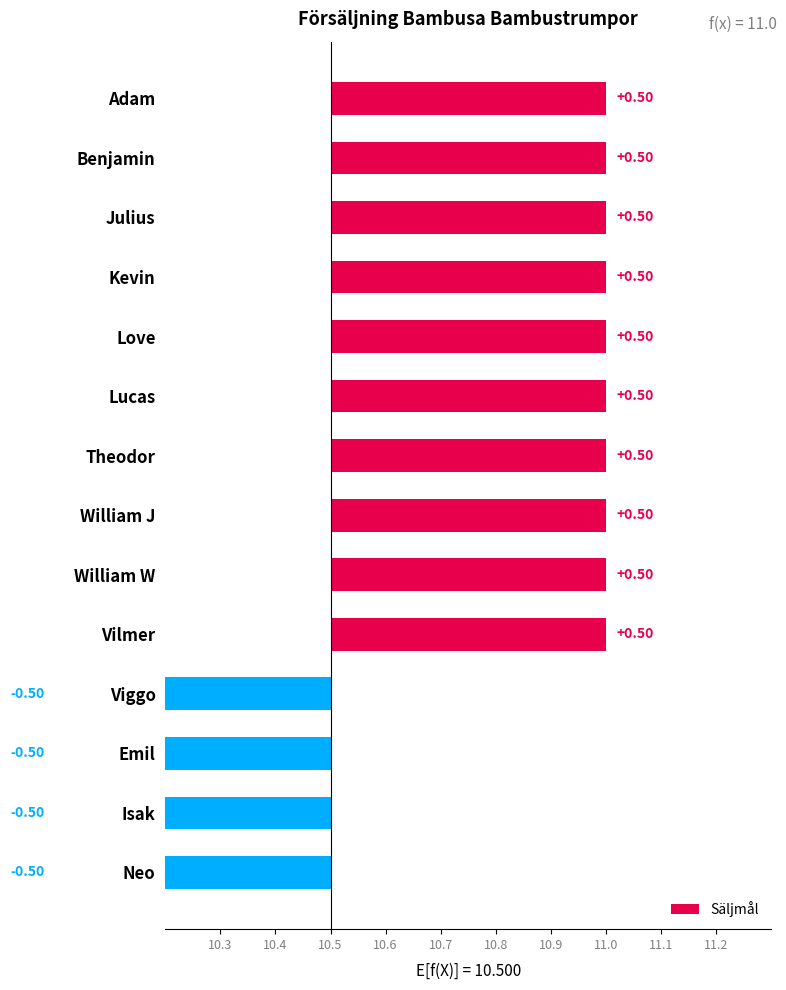

The chart shows a value of 11 at Adam. True or false?

True